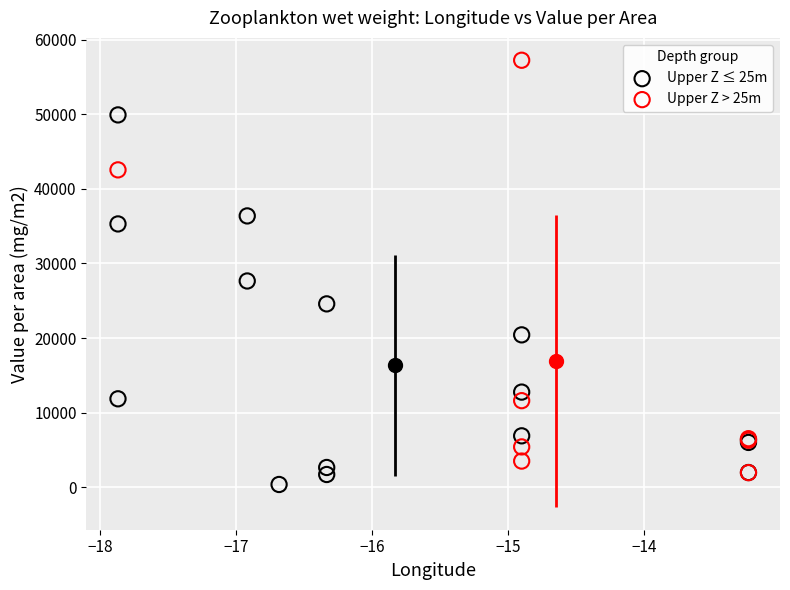

Which series has the widest spread of Y values?

Upper Z > 25m